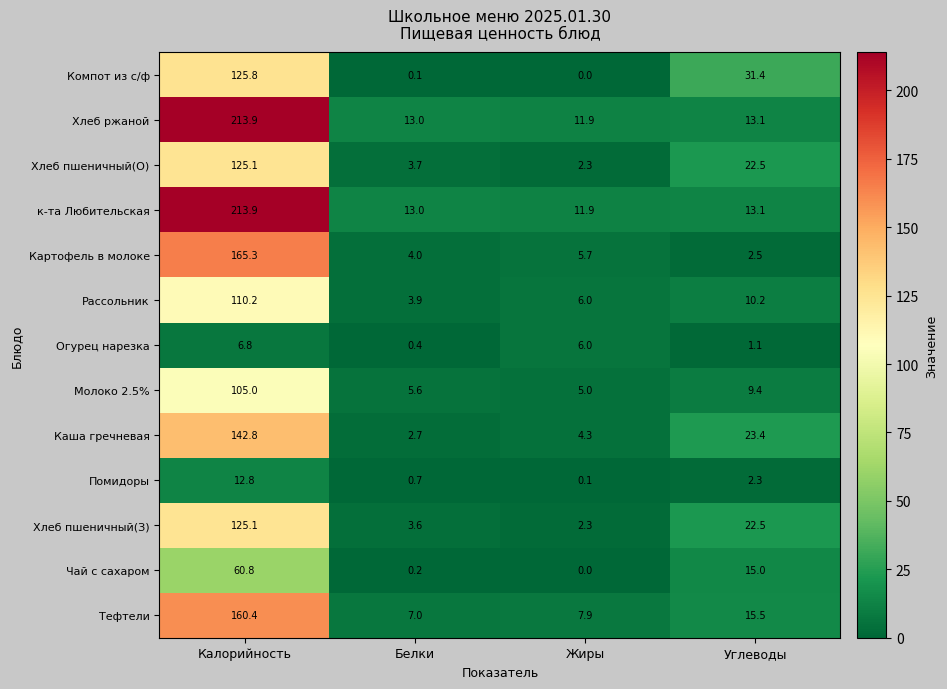

What is the sum of the Хлеб пшеничный(З) values at Жиры and Белки?

5.9